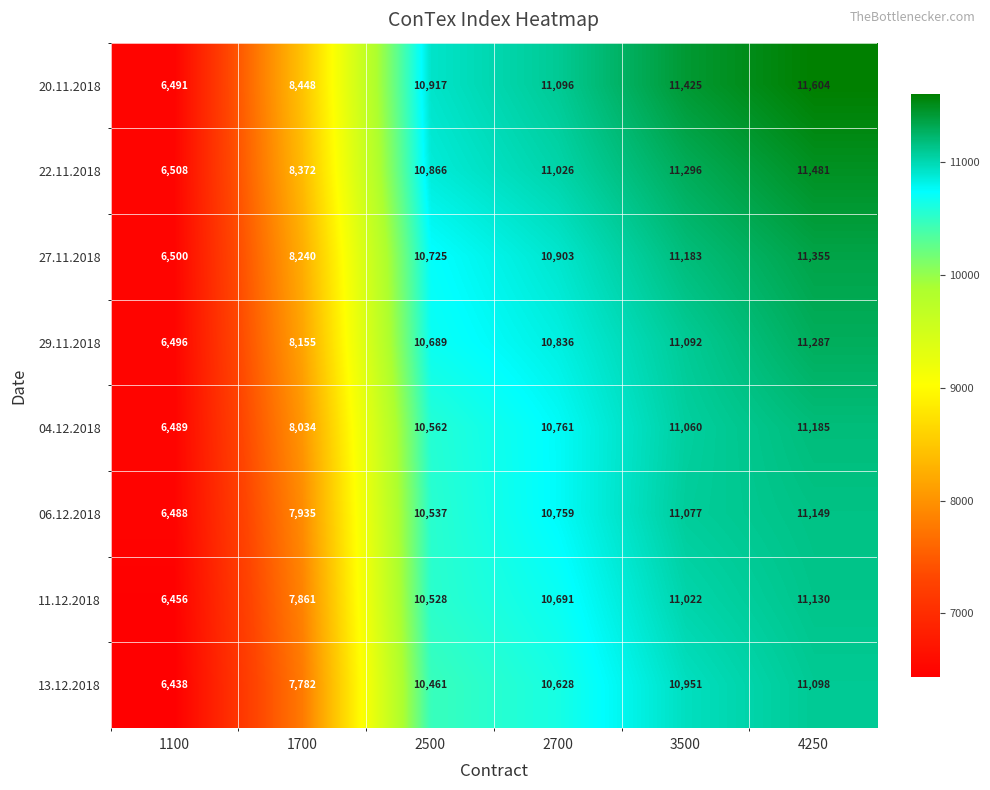

The value of 29.11.2018 at 2700 is 18653. True or false?

False